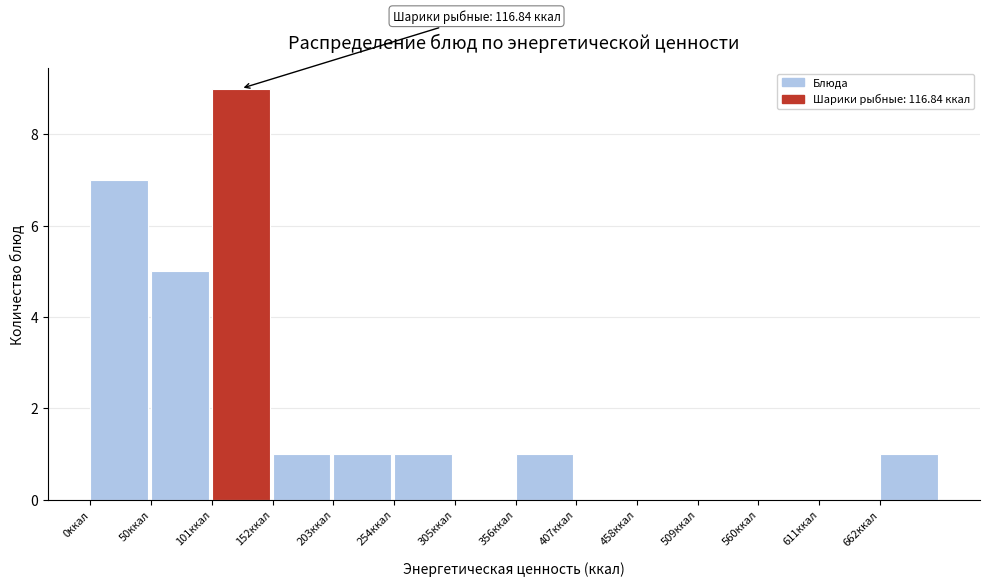

Which range on the x-axis has the tallest bar?

100 to 150